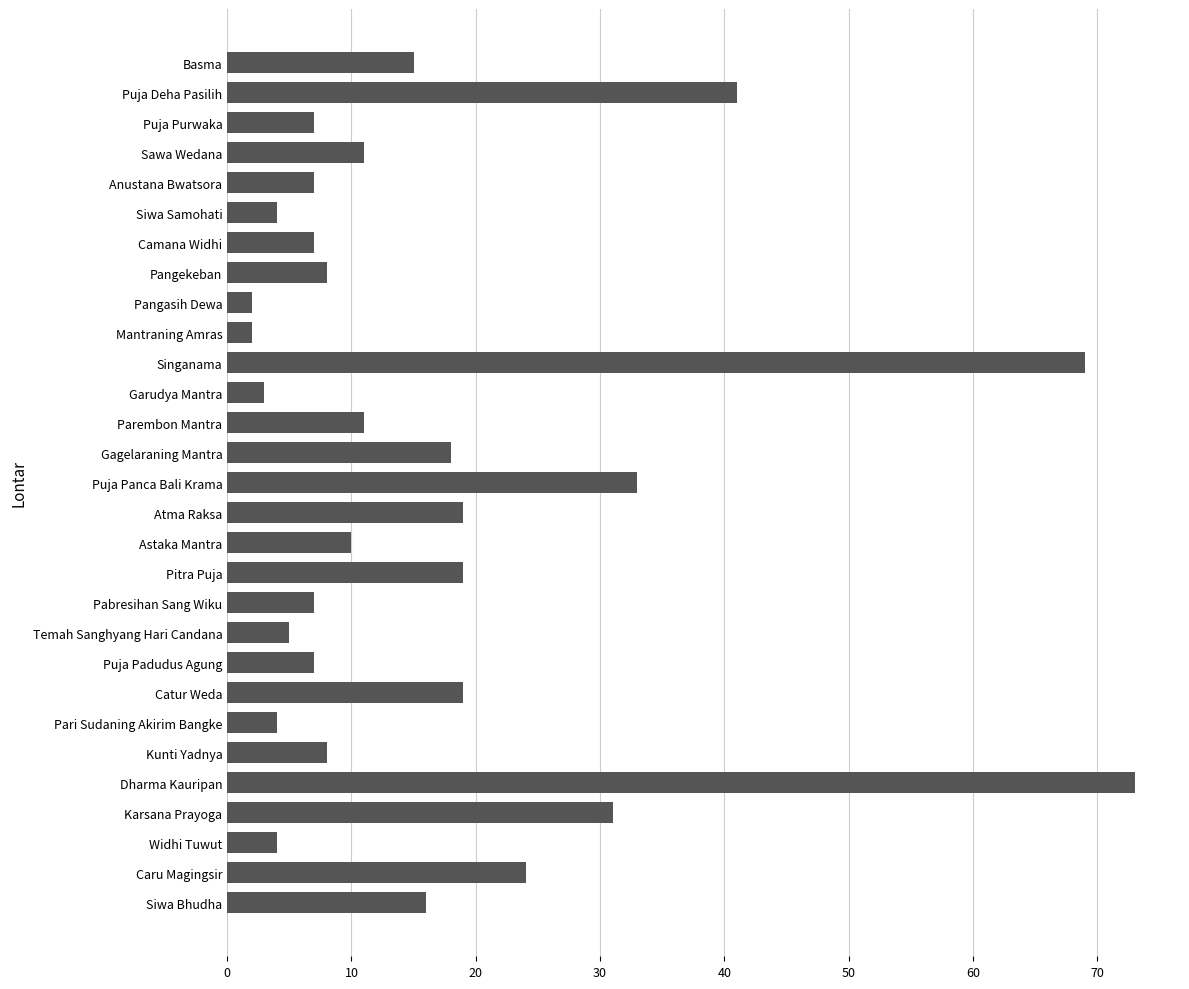

What is the minimum value shown in the chart?

2